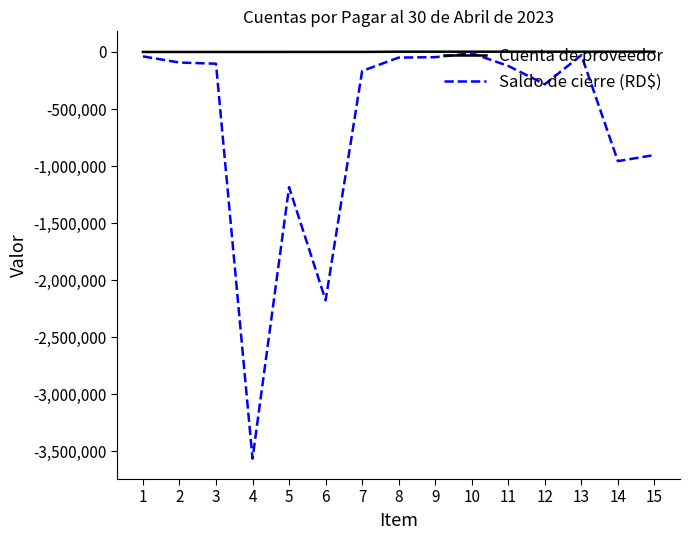

At which label is Saldo de cierre (RD$) closest to -1789045?

6